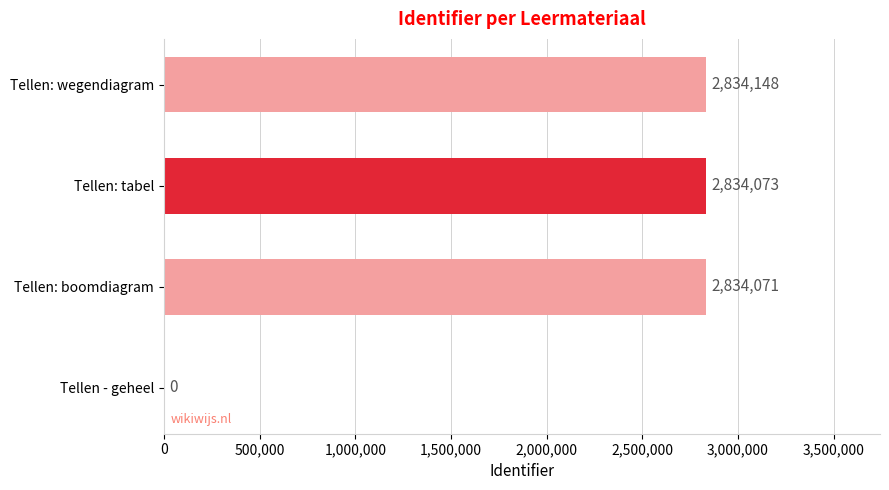

What is the sum of the values at Tellen: tabel and Tellen - geheel?

2834073